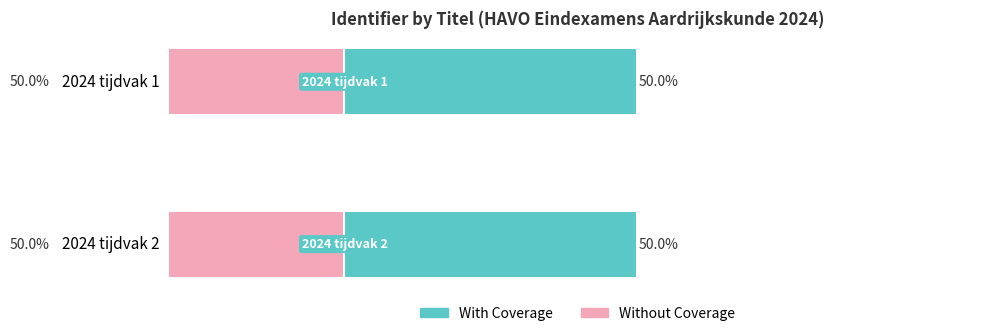

List the series in order of their peak value, highest first.

With Coverage, Without Coverage